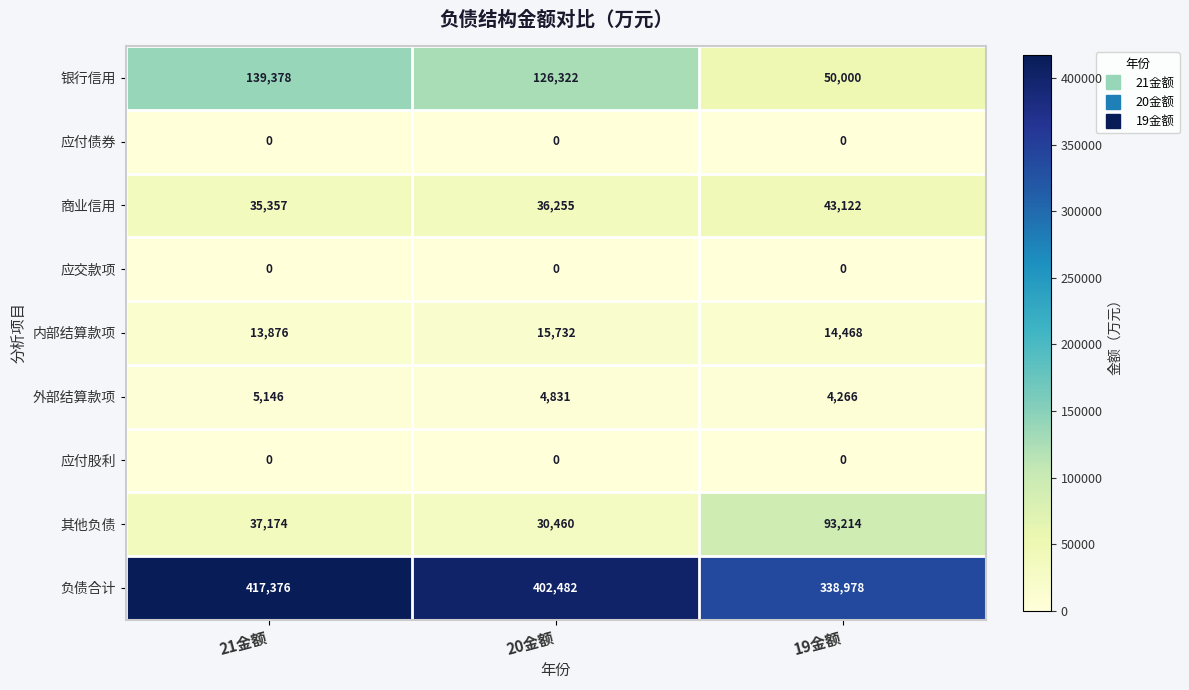

How many categories are shown in the chart?

3